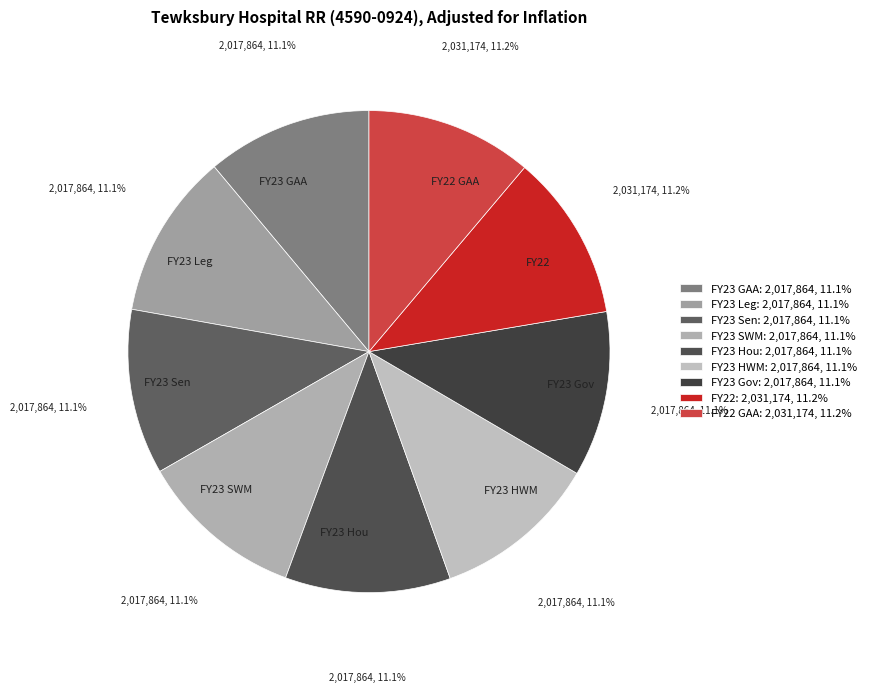

Does FY23 SWM account for over 50% of the chart?

No